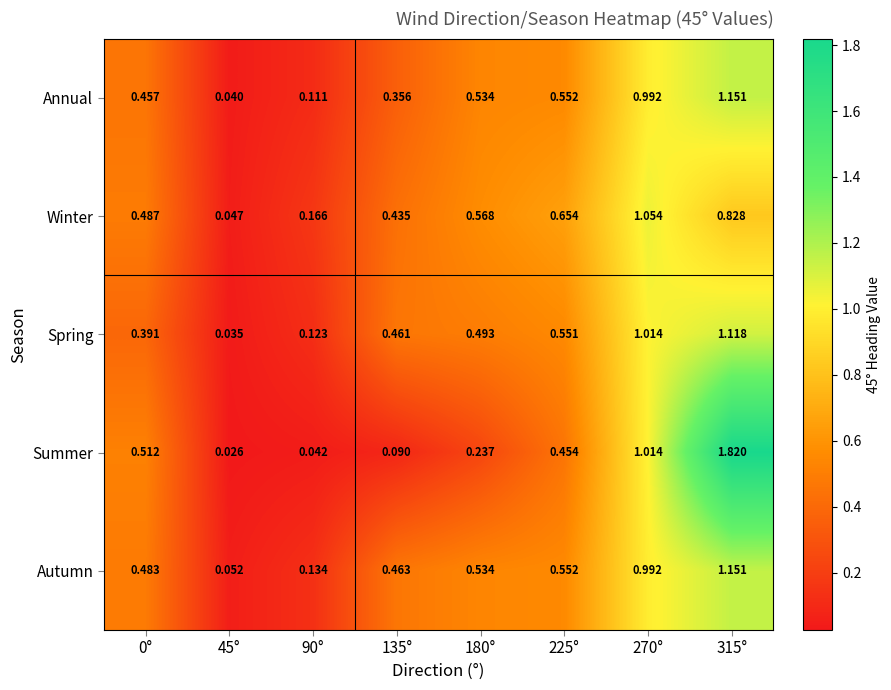

Rank the series at 45° from highest to lowest value.

Autumn, Winter, Annual, Spring, Summer